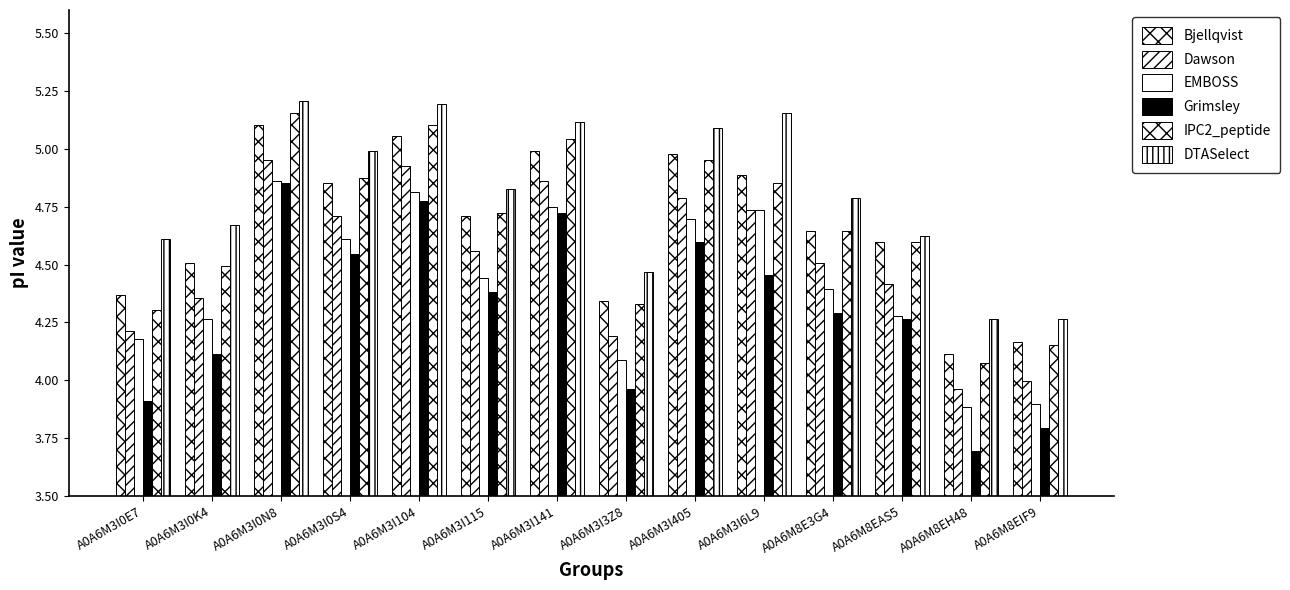

Count the number of categories in the chart.

14